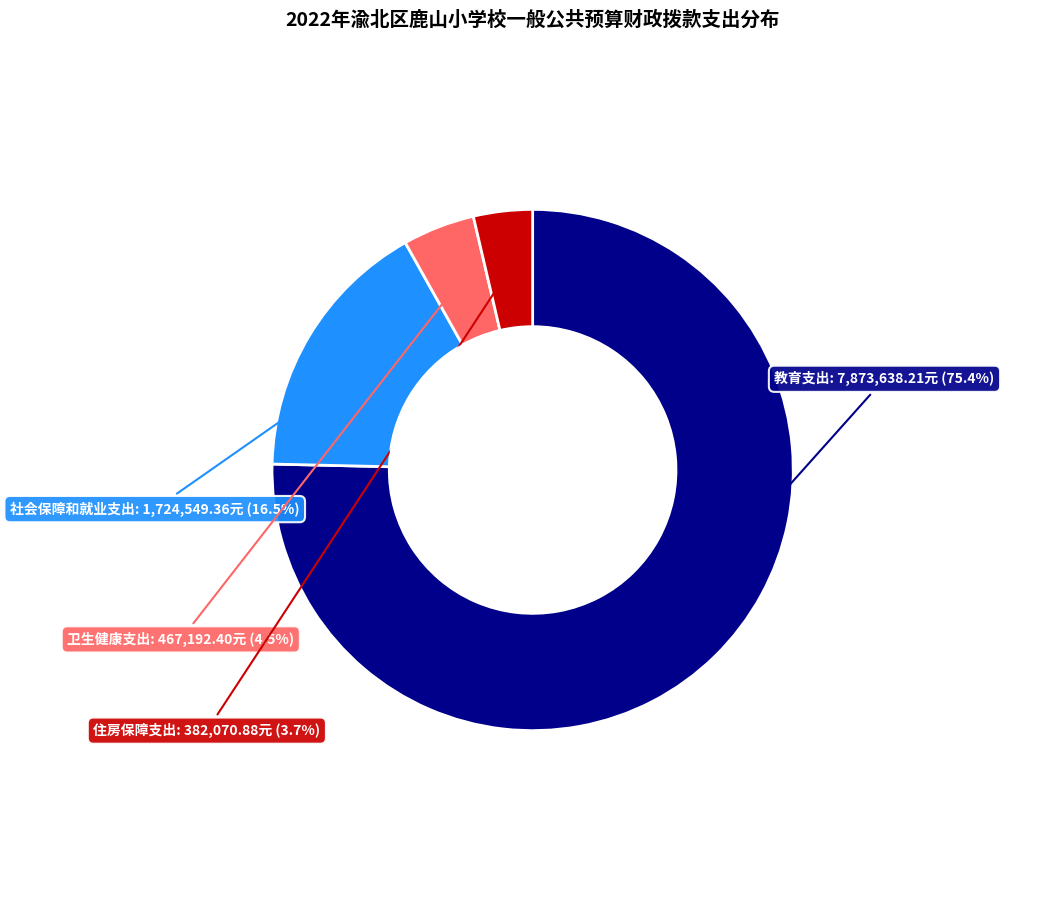

What is the ratio of the value at 社会保障和就业支出 to the value at 住房保障支出?

4.5